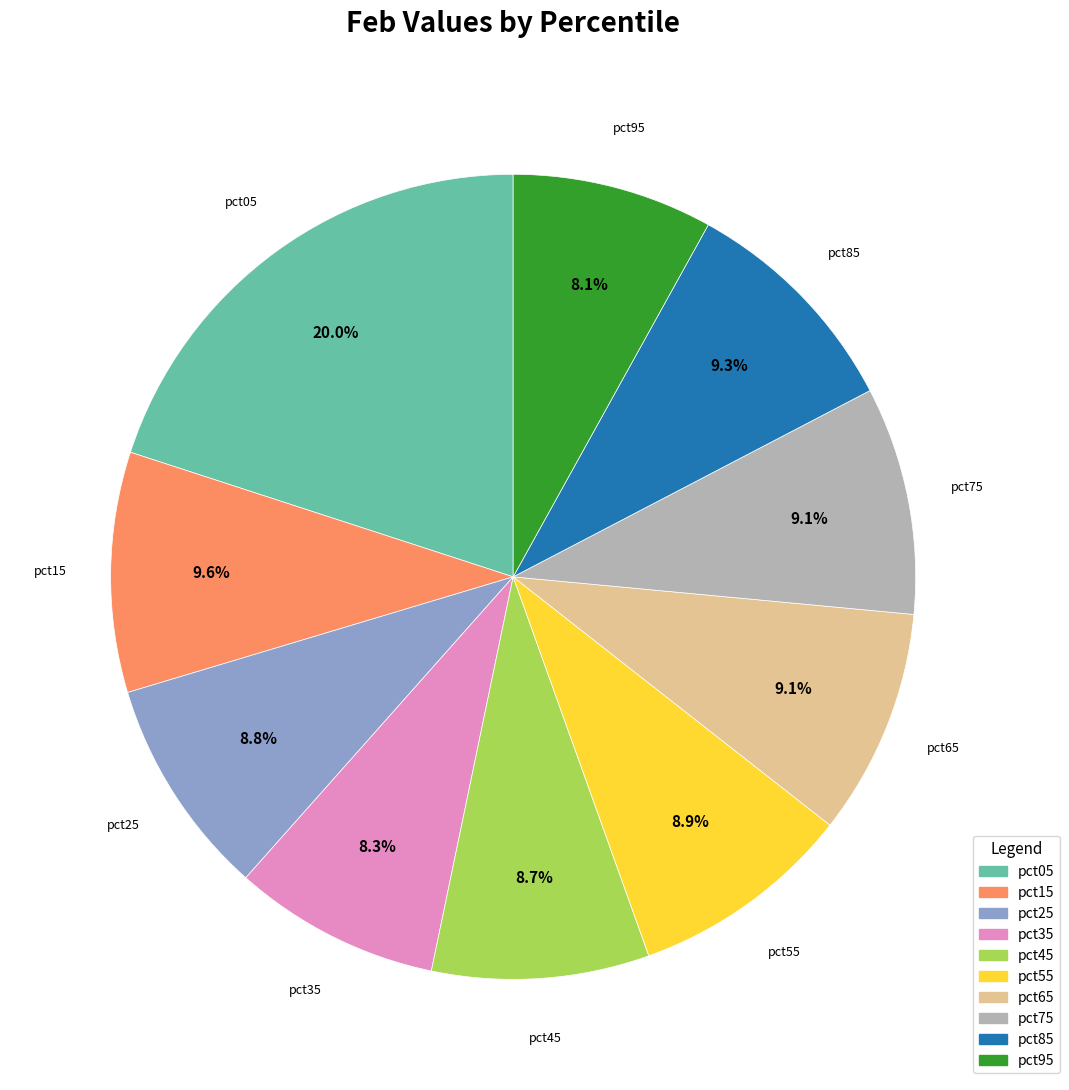

How many slices are in this pie chart?

10